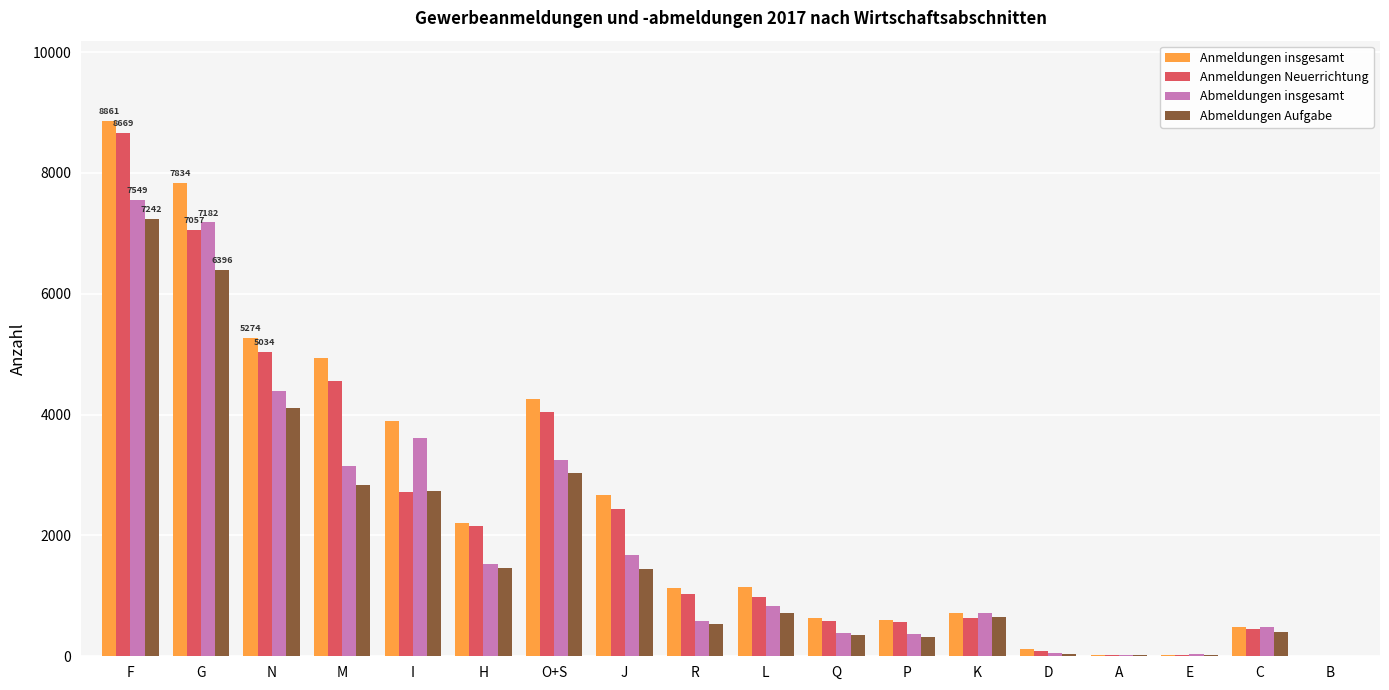

Are the bars horizontal?

No